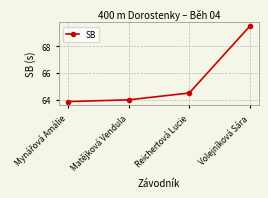

Between Matějková Vendula and Volejníková Sára, which is larger?

Volejníková Sára